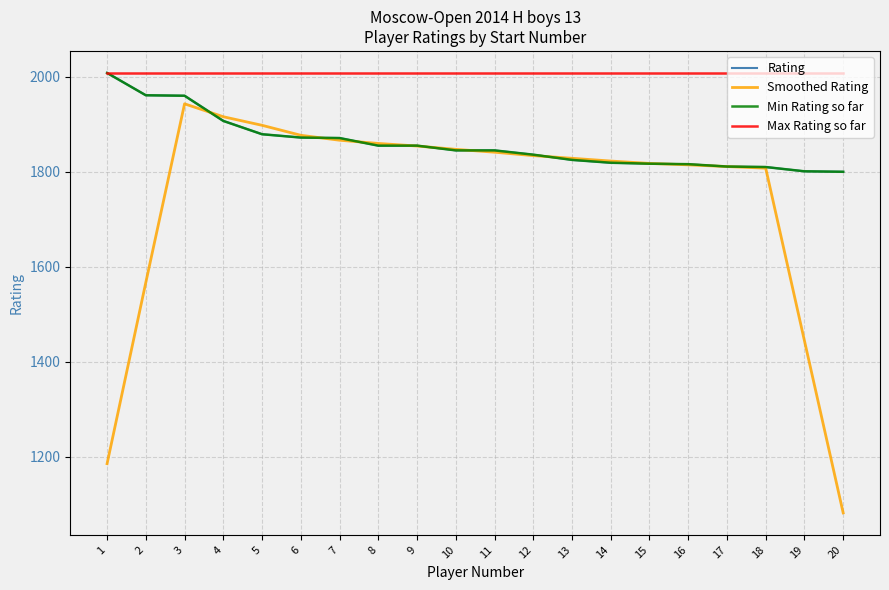

Reading left to right, what are all the values shown in this chart?

Rating: 2008.0	1961.0	1960.0	1907.0	1879.0	1872.0	1871.0	1855.0	1855.0	1845.0	1845.0	1836.0	1825.0	1819.0	1817.0	1816.0	1811.0	1810.0	1801.0	1800.0
Smoothed Rating: 1185.8	1567.2	1943.0	1915.8	1897.8	1876.8	1866.4	1859.6	1854.2	1847.2	1841.2	1834.0	1828.4	1822.6	1817.6	1814.6	1811.0	1807.6	1444.4	1082.2
Min Rating so far: 2008.0	1961.0	1960.0	1907.0	1879.0	1872.0	1871.0	1855.0	1855.0	1845.0	1845.0	1836.0	1825.0	1819.0	1817.0	1816.0	1811.0	1810.0	1801.0	1800.0
Max Rating so far: 2008.0	2008.0	2008.0	2008.0	2008.0	2008.0	2008.0	2008.0	2008.0	2008.0	2008.0	2008.0	2008.0	2008.0	2008.0	2008.0	2008.0	2008.0	2008.0	2008.0